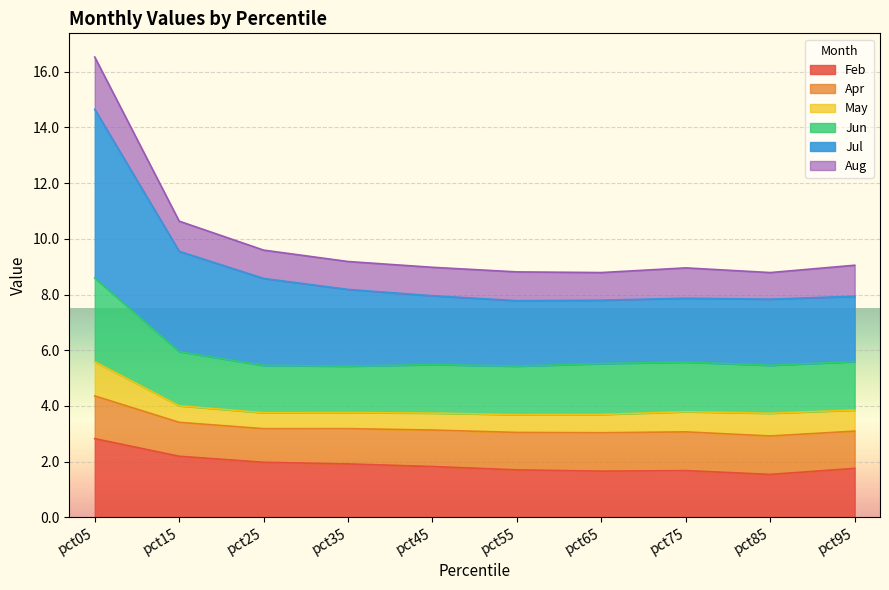

Where is Jul nearest to the value 11?

pct15